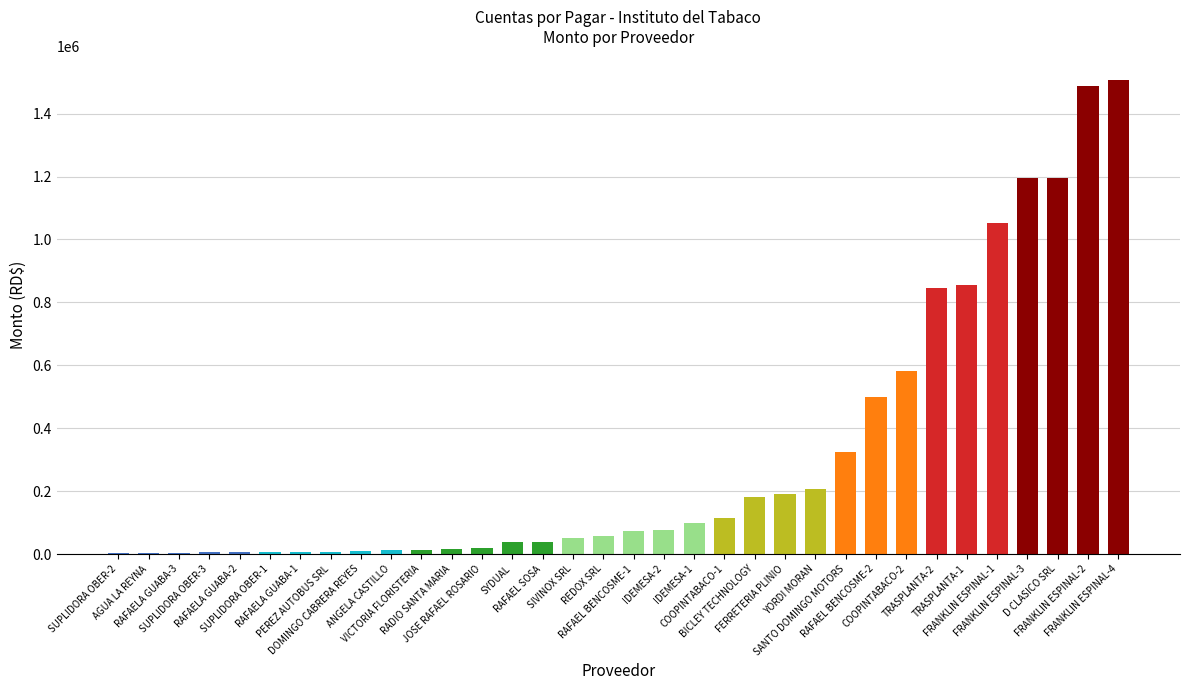

What is the sum of all values?

10783547.4